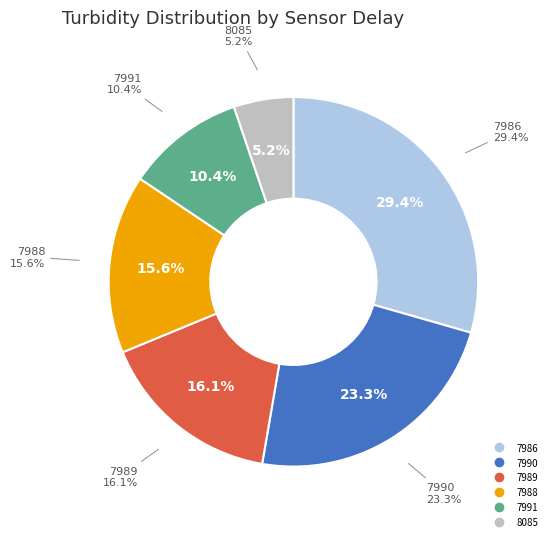

True or false: 7990 accounts for 1% of the total.

False